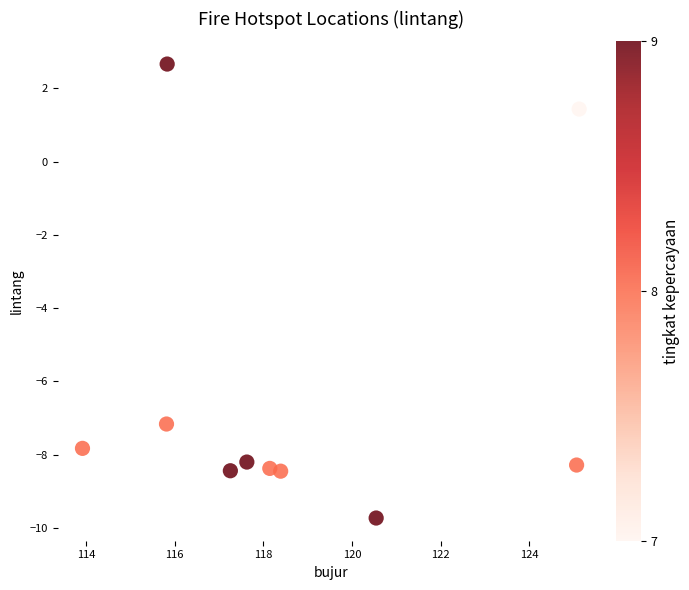

What is the range of X values (max minus min)?

11.2